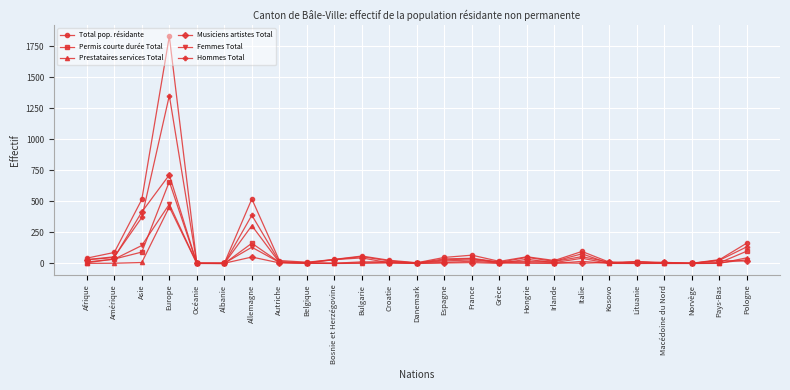

At which category does Permis courte durée Total reach its first local peak?

Europe